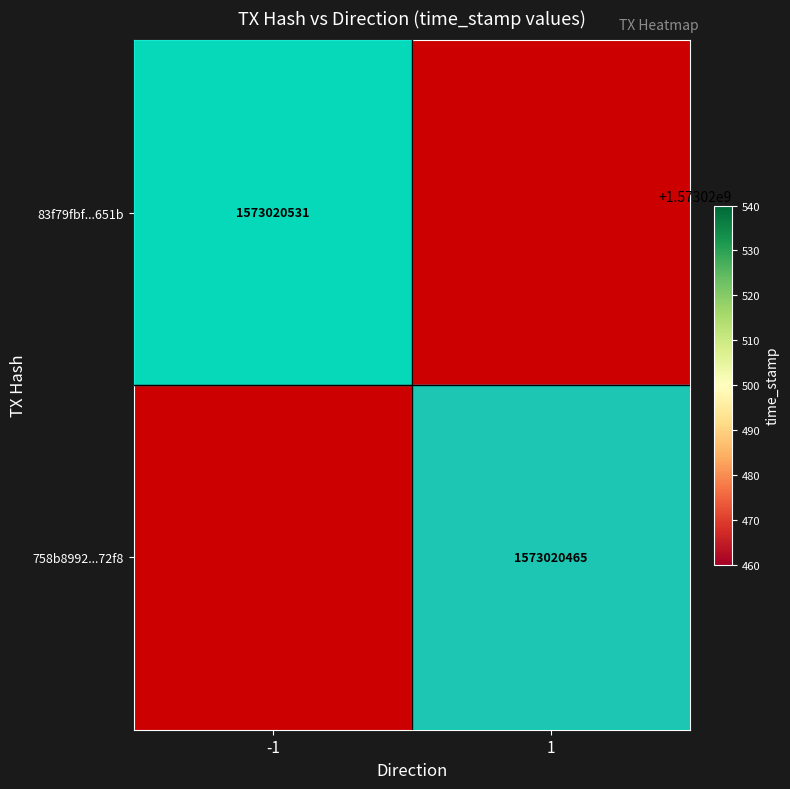

The value of 83f79fbf72165a220b2bdfae9f725f5bd39651b at time_stamp is 1573020531. True or false?

True